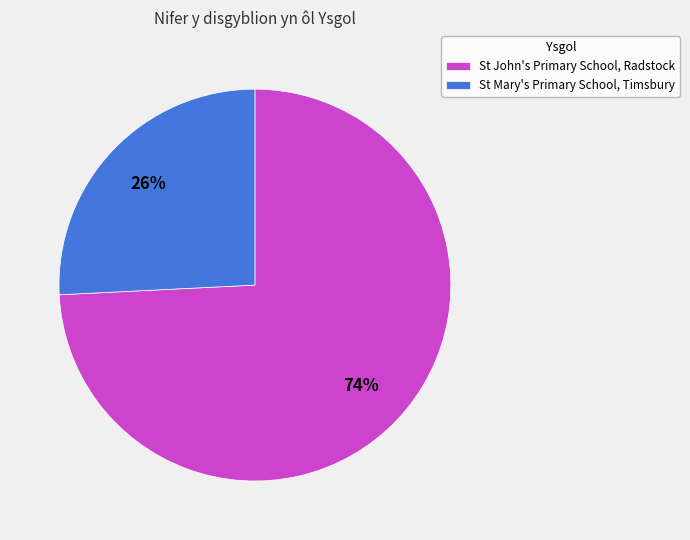

How many slices are in this pie chart?

2